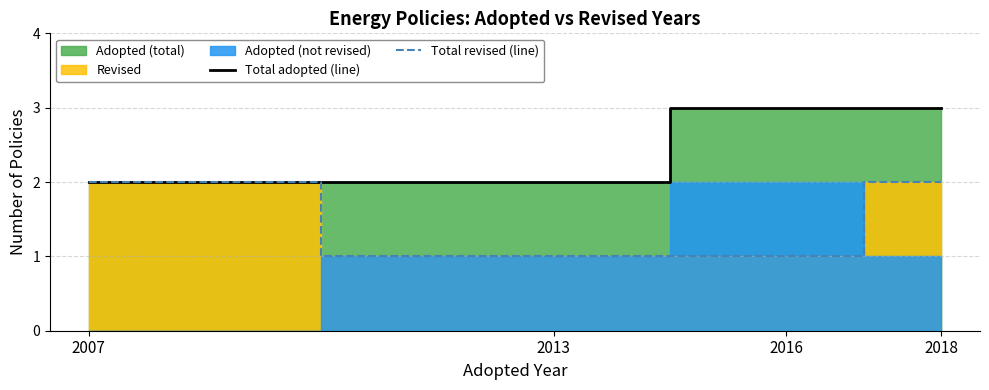

What is the difference between the Total revised (line) values at 2007 and 2013?

1